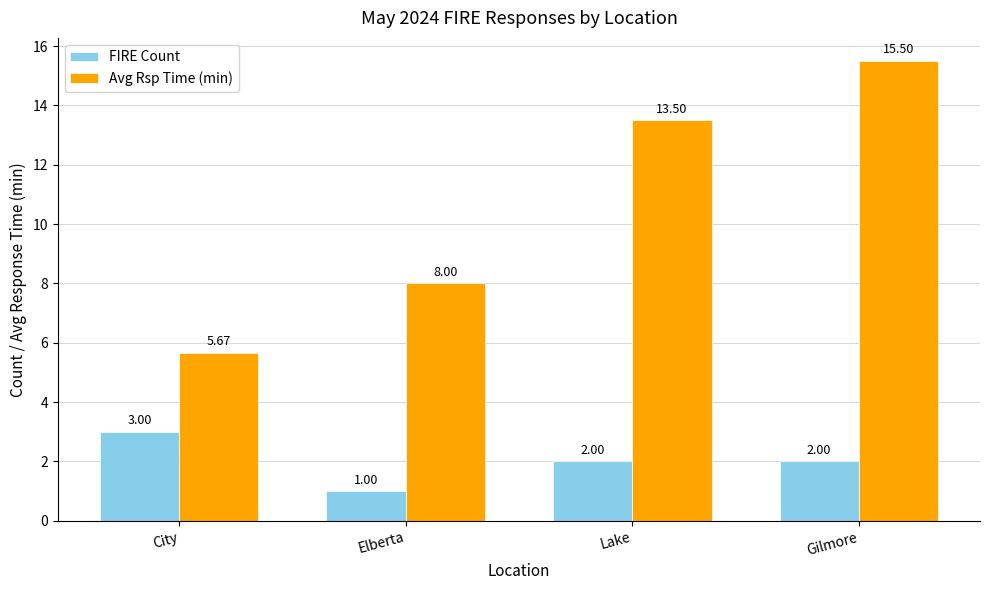

Rank the categories by Avg Rsp Time (min) value from lowest to highest.

City, Elberta, Lake, Gilmore